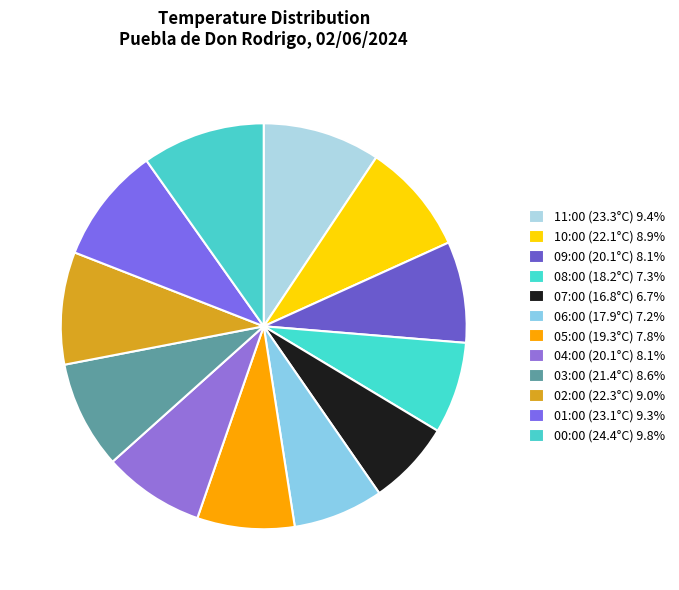

How much of the chart is everything except 04:00 (20.1°C)?

91.9%